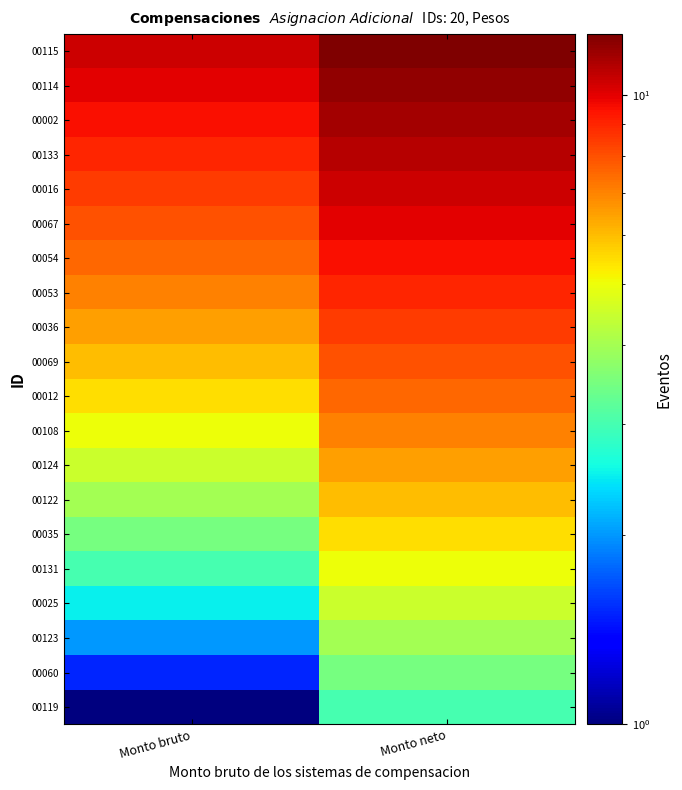

Rank the series by their maximum value, from highest to lowest.

00115, 00114, 00002, 00133, 00016, 00067, 00054, 00053, 00036, 00069, 00012, 00108, 00124, 00122, 00035, 00131, 00025, 00123, 00060, 00119